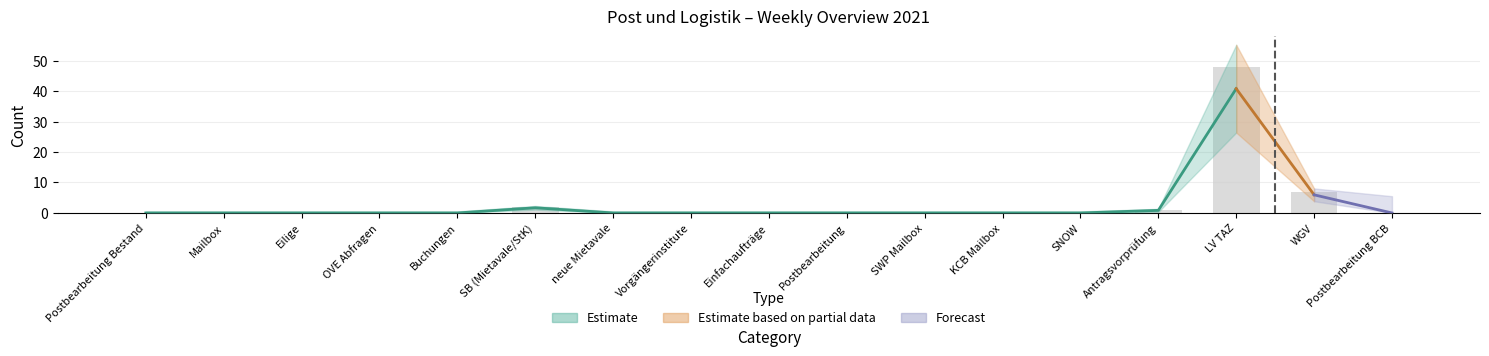

How many groups of bars are there?

17